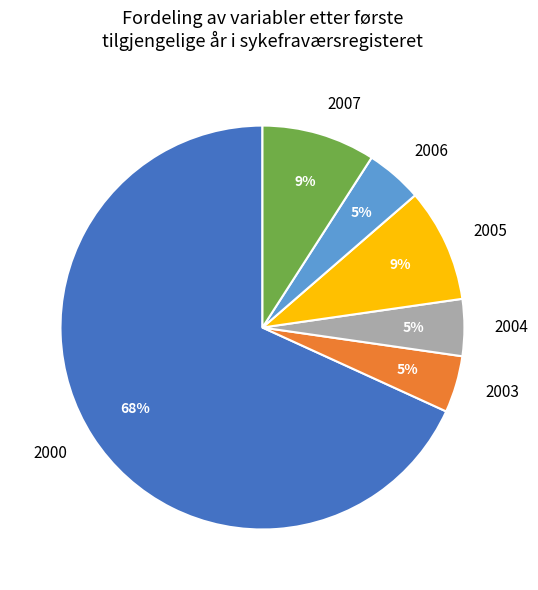

Combined, do 2000 and 2003 account for over 50%?

Yes